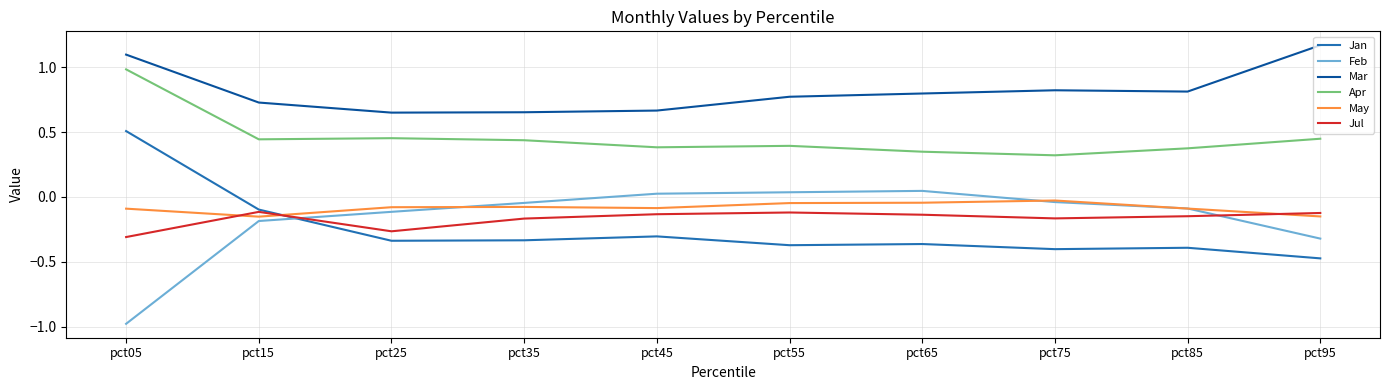

At which category does May reach its first local valley?

pct15